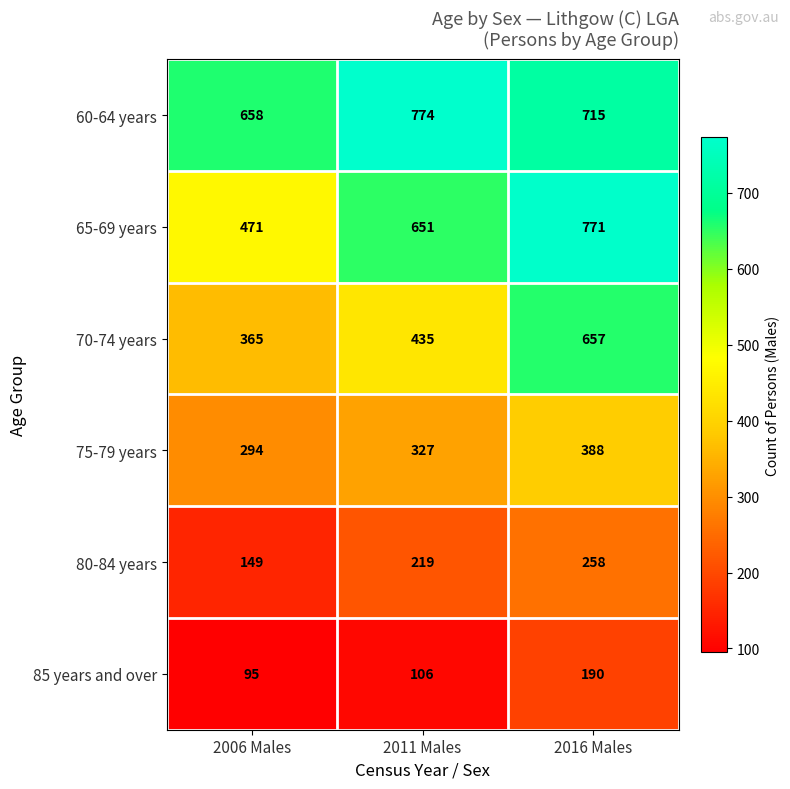

At how many categories does at least one series exceed 751?

2